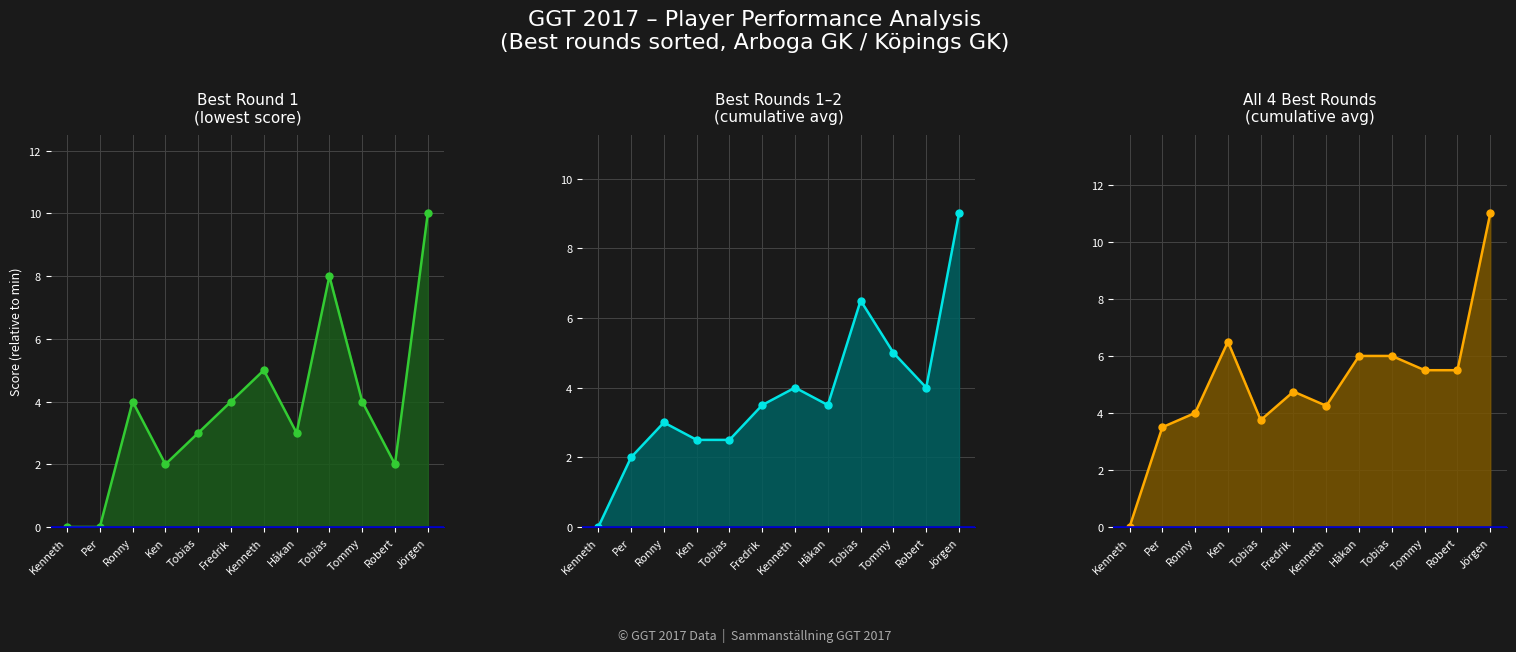

List the series in order of their peak value, highest first.

All 4 Best Rounds
(cumulative avg) line, Best Round 1
(lowest score) line, Best Rounds 1–2
(cumulative avg) line